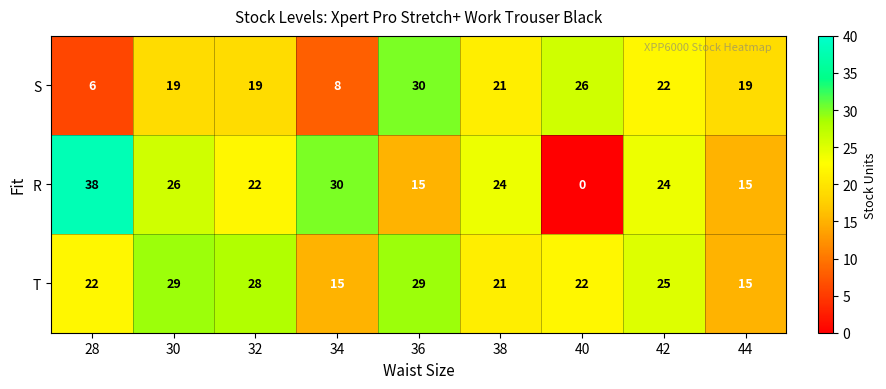

Reading right to left, transcribe all the data shown in this chart.

S: 44=19	42=22	40=26	38=21	36=30	34=8	32=19	30=19	28=6
R: 44=15	42=24	40=0	38=24	36=15	34=30	32=22	30=26	28=38
T: 44=15	42=25	40=22	38=21	36=29	34=15	32=28	30=29	28=22